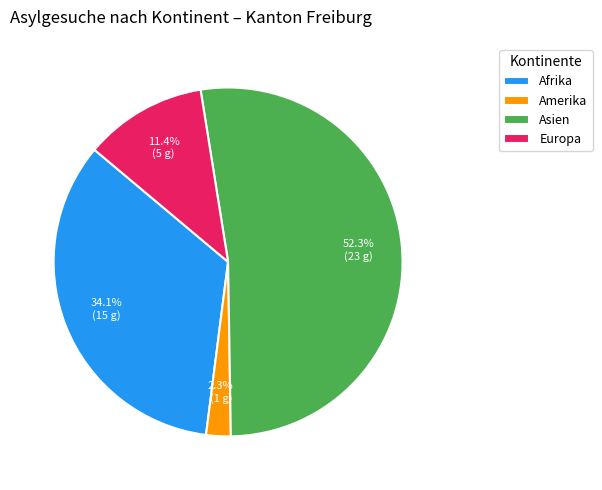

To the nearest percent, what is the difference between the largest and smallest slice percentages?

50%